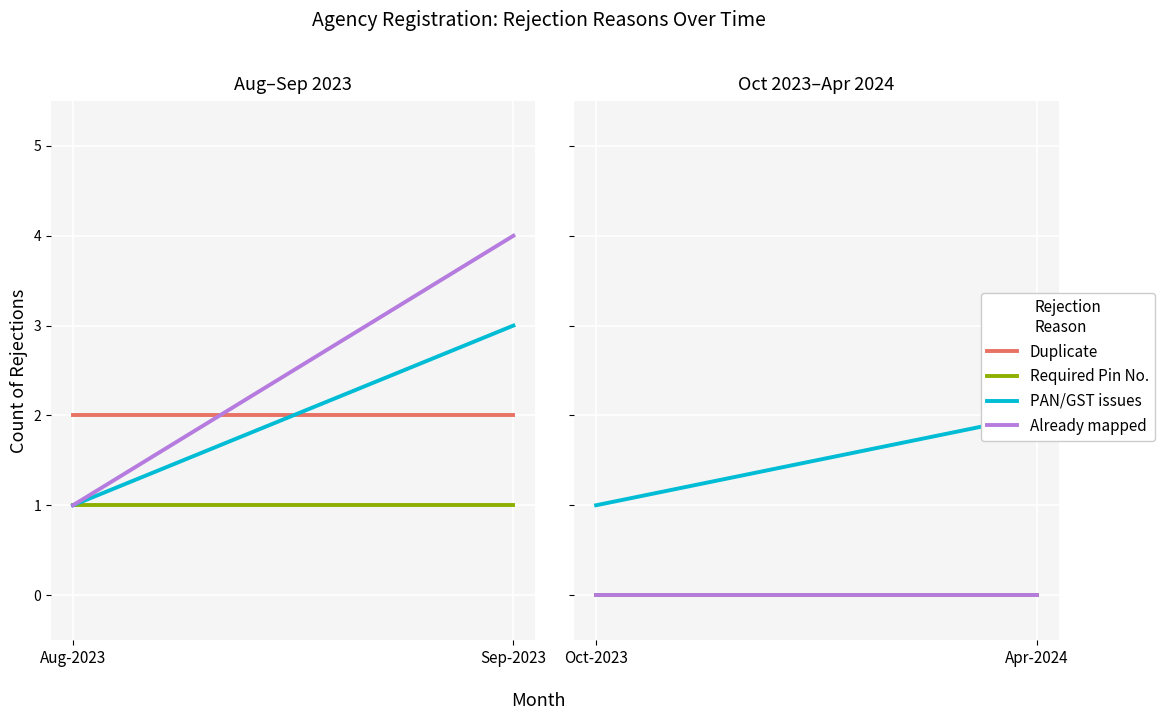

At which category is the sum across all series the highest?

Apr-2024